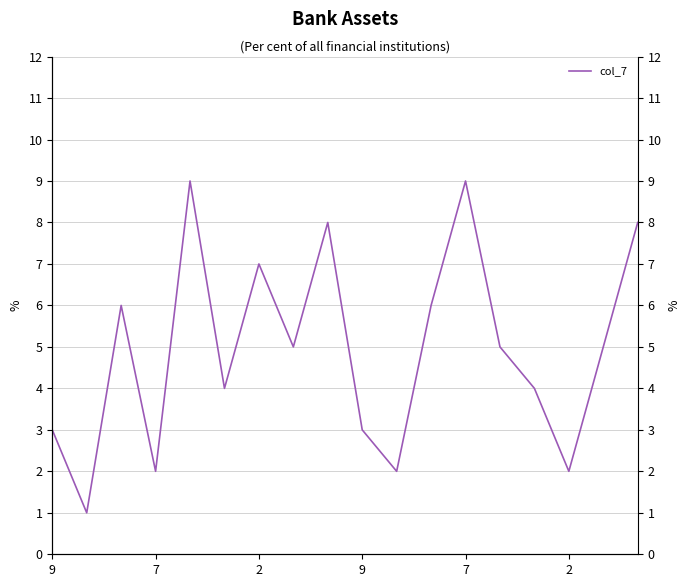

What is the value of the 2nd point from the left?

1